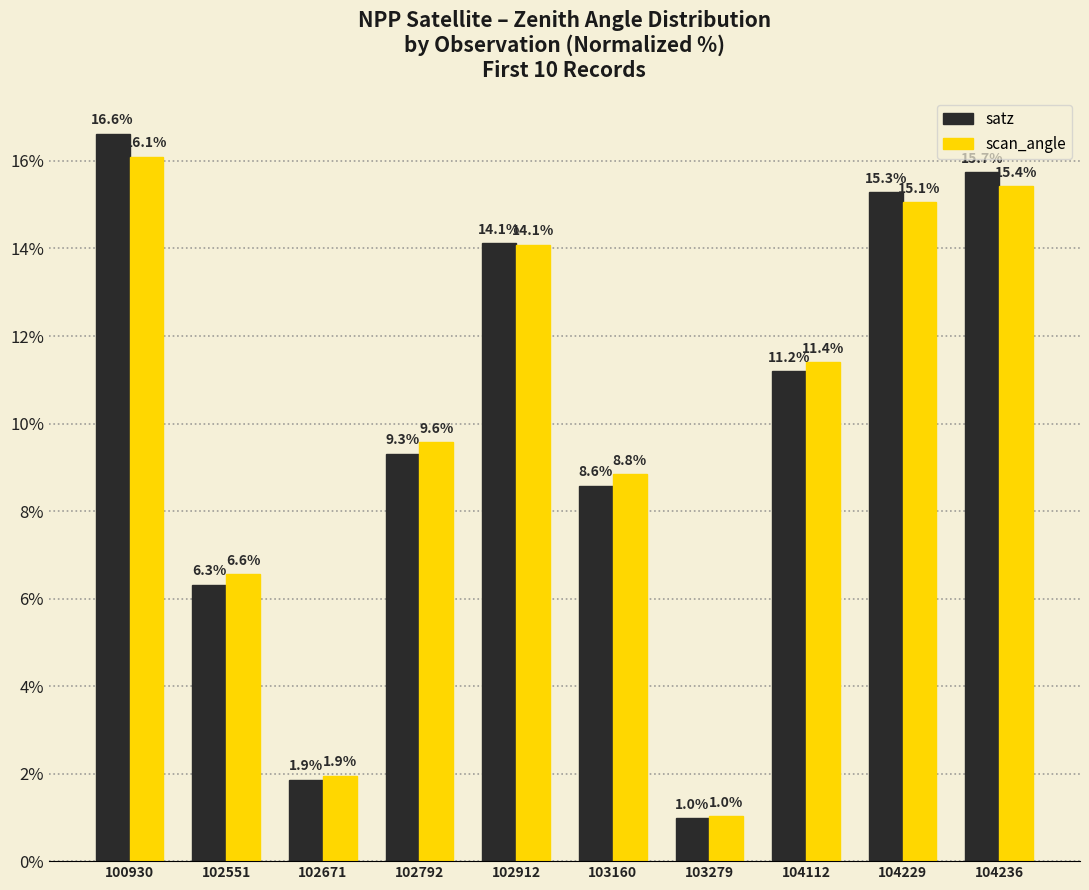

What is the average value of the scan_angle series?

10.0